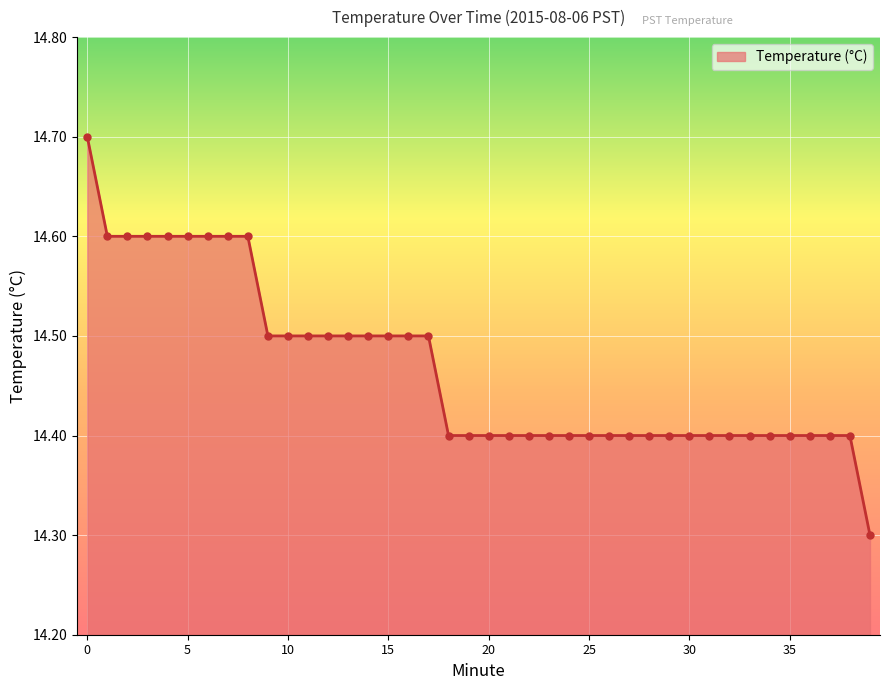

What is the difference between the maximum and minimum values?

0.4